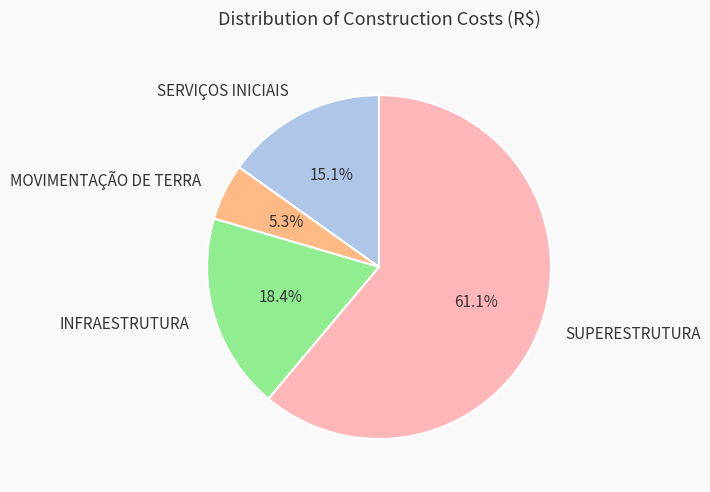

Rank the categories by value from highest to lowest.

SUPERESTRUTURA, INFRAESTRUTURA, SERVIÇOS INICIAIS, MOVIMENTAÇÃO DE TERRA